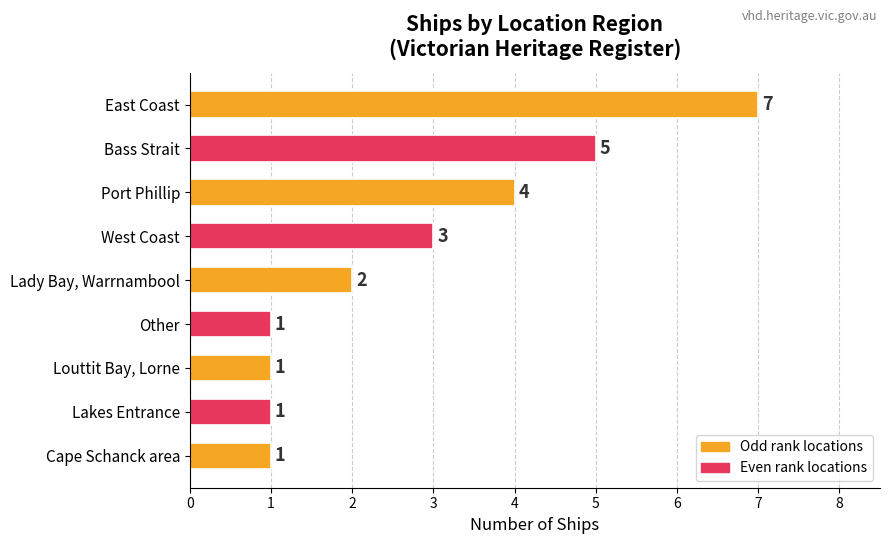

What is the label of the 4th bar from the top?

West Coast